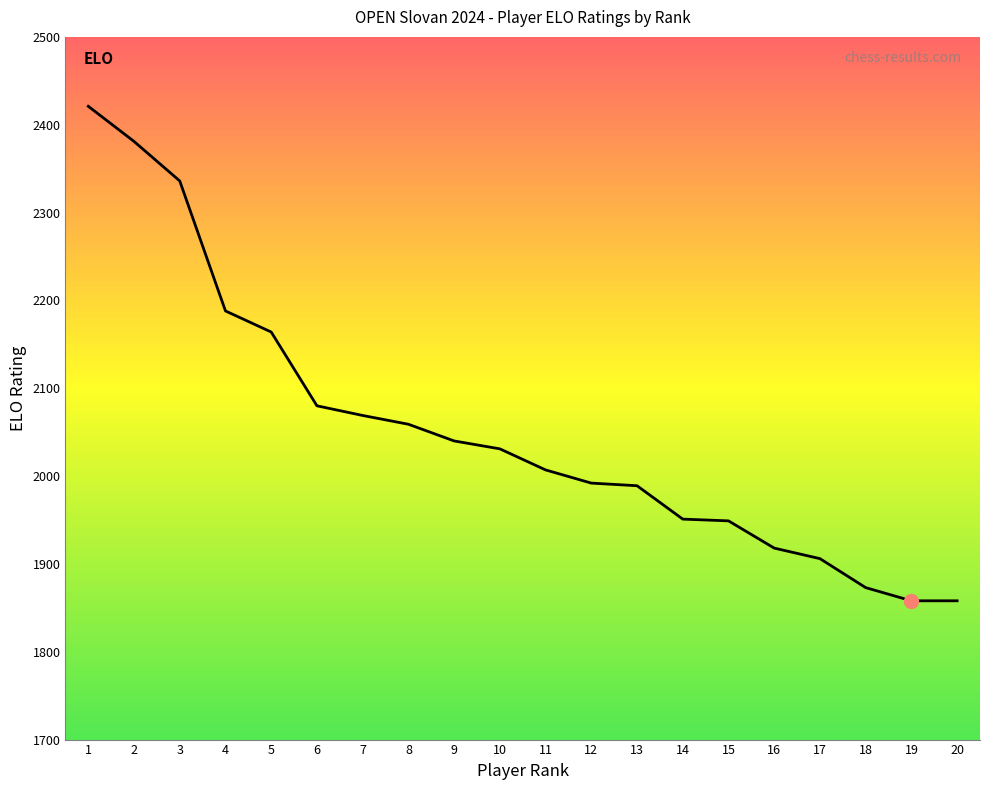

Where does the data first go above 2031?

1